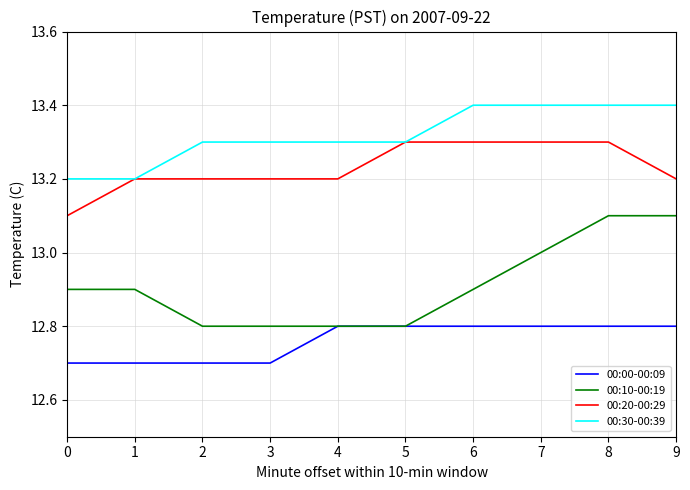

What is the highest value of the 00:20-00:29 series?

13.3